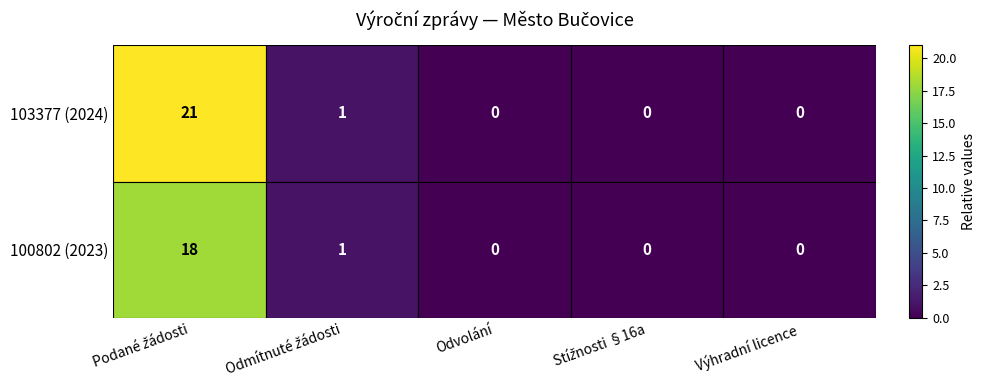

What is the difference between the maximum and second lowest values in the 100802 (2023) series?

18